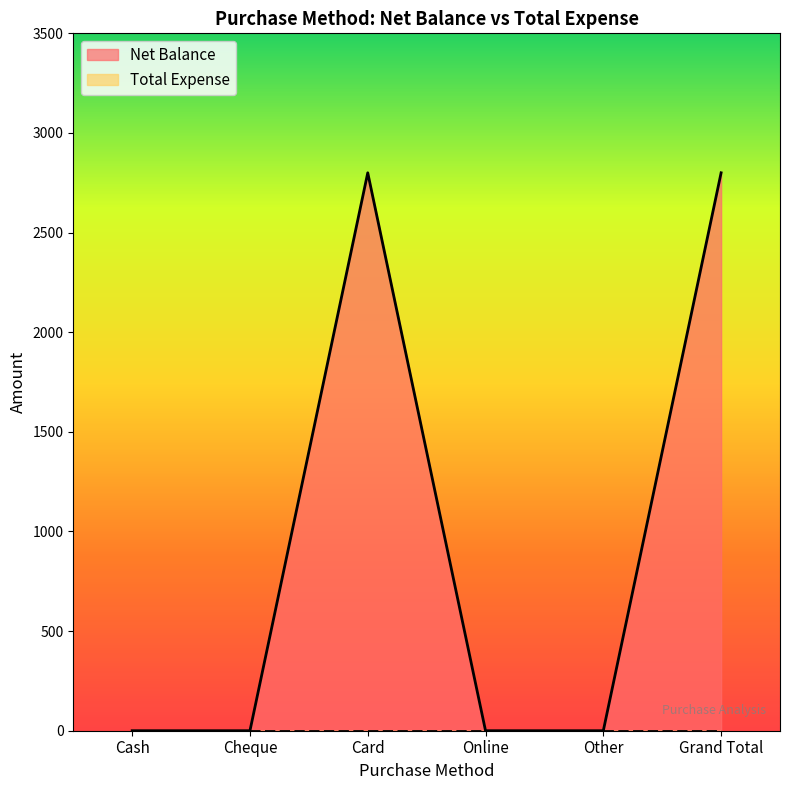

List the labels in order of value, largest first.

Card, Grand Total, Cash, Cheque, Online, Other